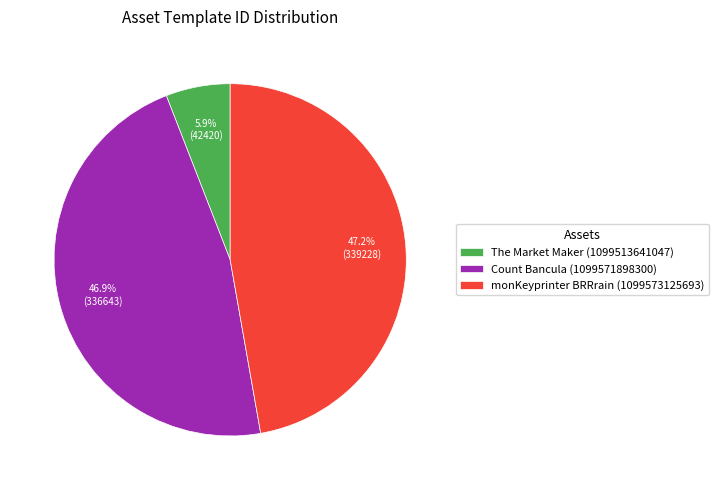

What percentage is the The Market Maker (1099513641047) slice, to the nearest percent?

6%